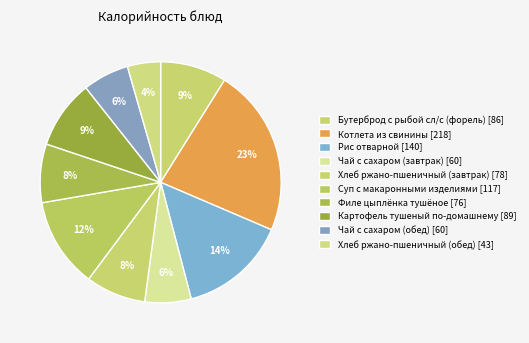

To the nearest percent, what is the difference between the Рис отварной and Суп с макаронными изделиями slice percentages?

2%